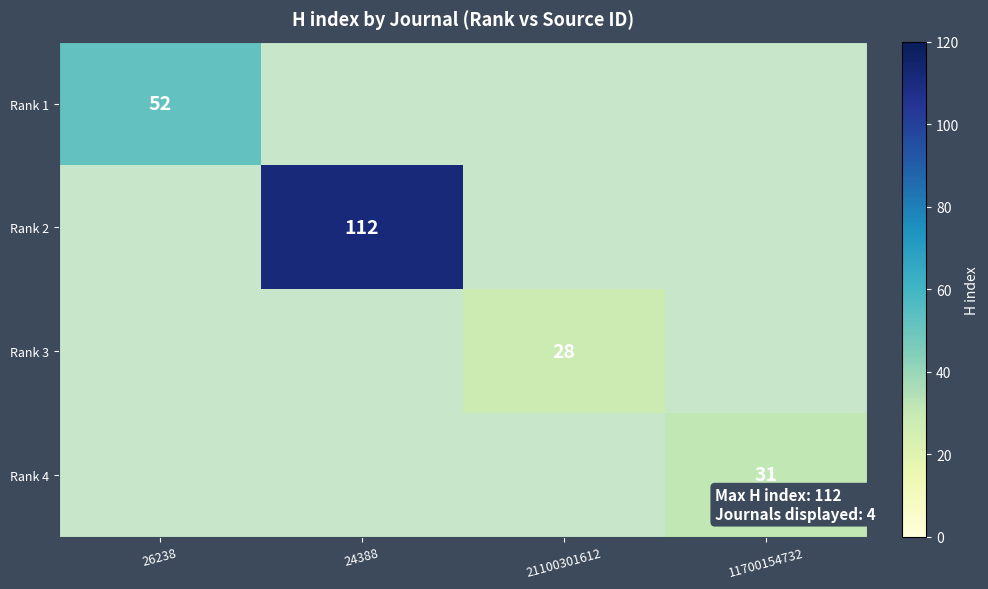

True or false: Rank 4 has a value of 31 at 11700154732.

True